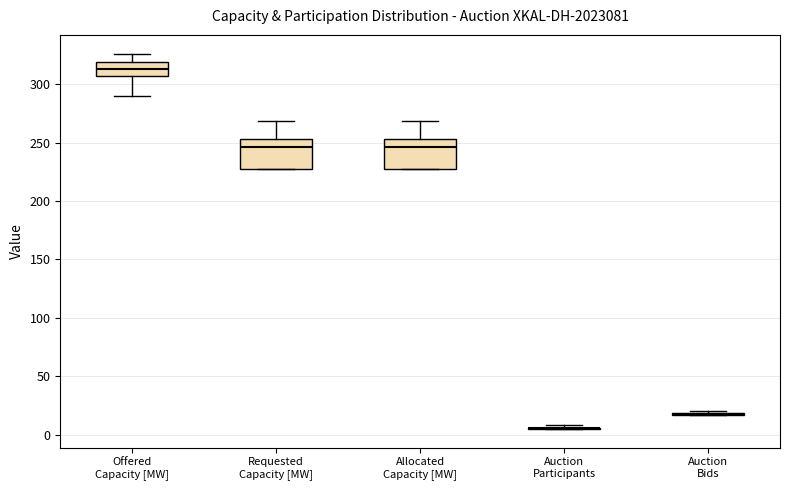

Reading left to right, read every box against the y-axis: the position of its median line, the range the box covers, and the ends of its whiskers. The values are not printed on the chart, so give them approximately, as read against the axis.

Offered Capacity [MW]: median 315, box 305 to 320, whiskers 290 to 325
Requested Capacity [MW]: median 245, box 225 to 255, whiskers 225 to 270
Allocated Capacity [MW]: median 245, box 225 to 255, whiskers 225 to 270
Auction Participants: box collapsed to a line at 5, whiskers 5 to 10
Auction Bids: box collapsed to a line at 20, whiskers 15 to 20